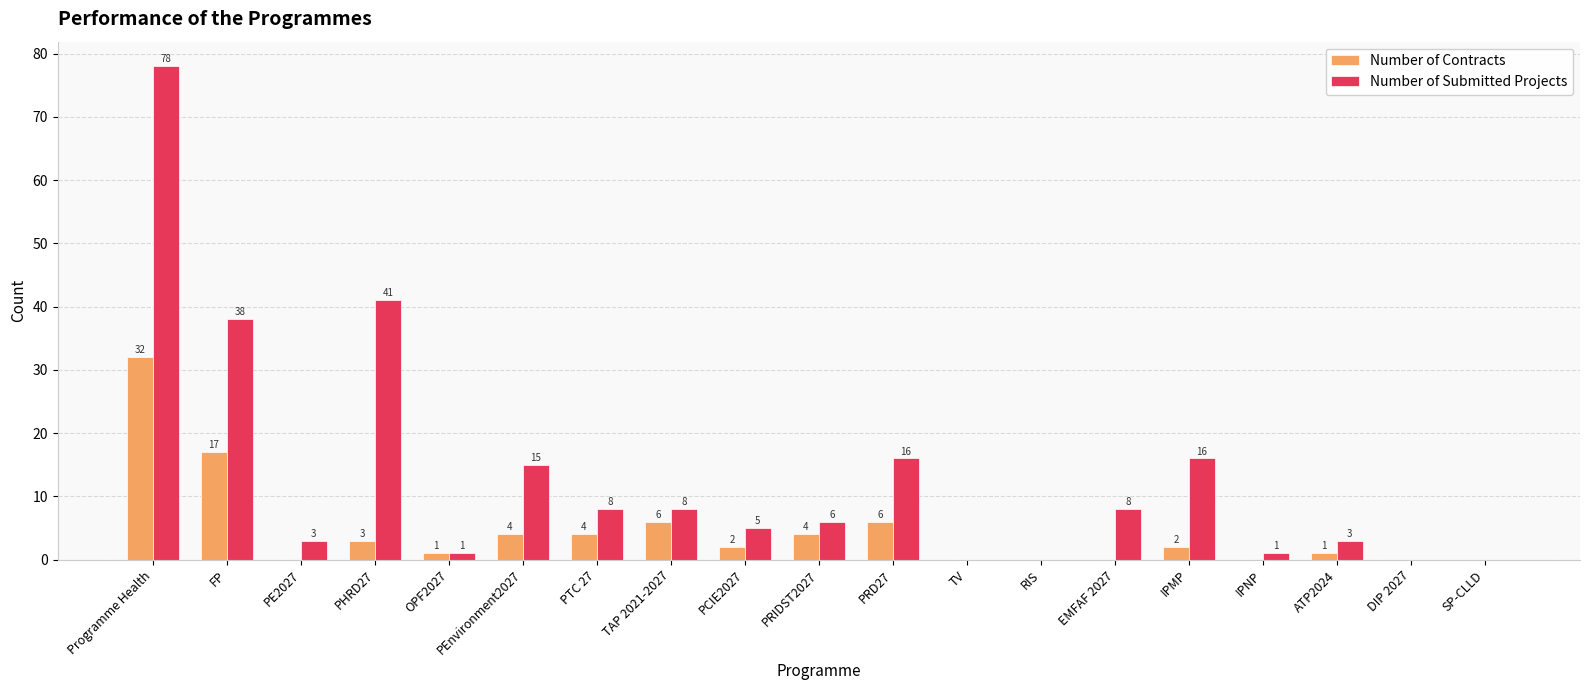

Is the value of Number of Submitted Projects at DIP 2027 greater than the value of Number of Contracts at OPF2027?

No